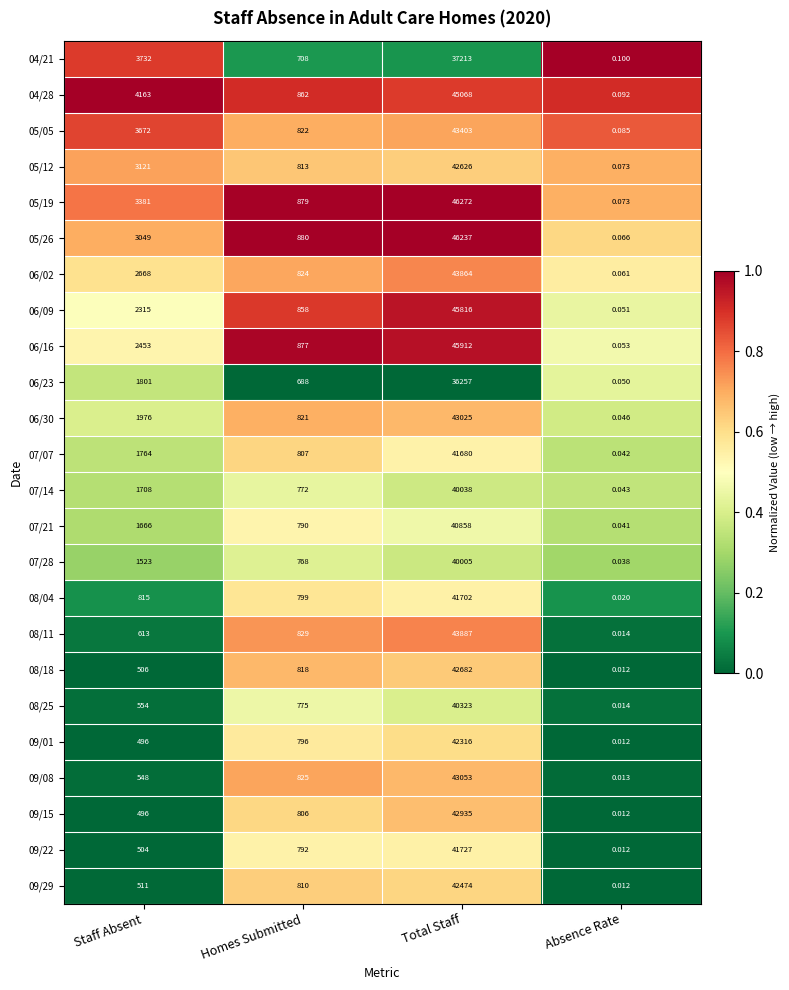

At how many categories does at least one series exceed 0?

4